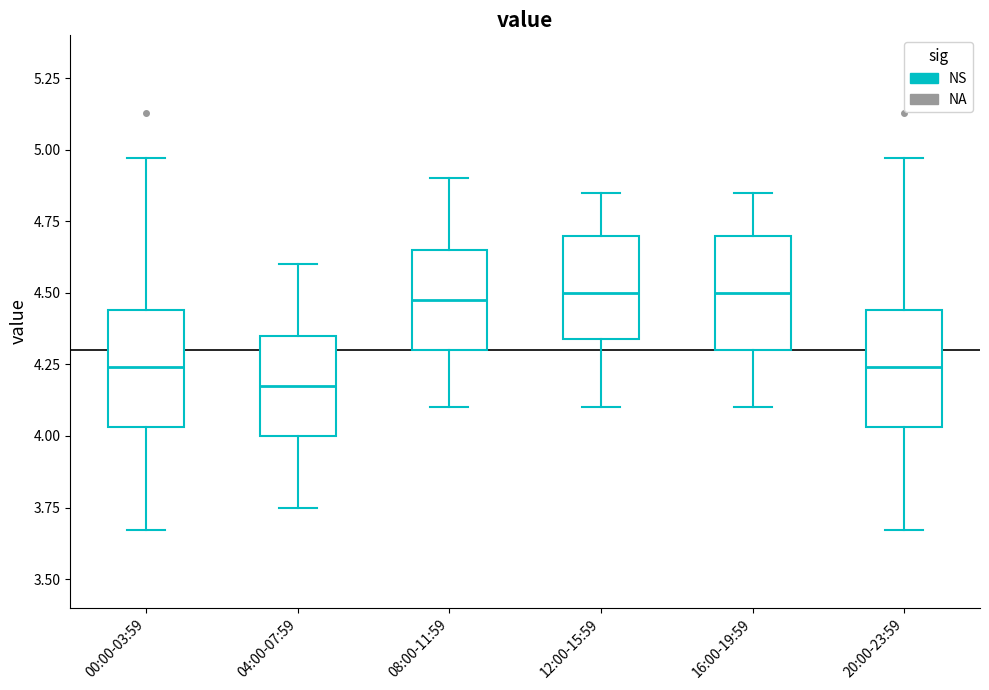

Reading left to right, read every box against the y-axis: the position of its median line, the range the box covers, and the ends of its whiskers. The values are not printed on the chart, so give them approximately, as read against the axis.

00:00-03:59: median 4.25, box 4.05 to 4.45, whiskers 3.65 to 4.95
04:00-07:59: median 4.20, box 4.00 to 4.35, whiskers 3.75 to 4.60
08:00-11:59: median 4.50, box 4.30 to 4.65, whiskers 4.10 to 4.90
12:00-15:59: median 4.50, box 4.35 to 4.70, whiskers 4.10 to 4.85
16:00-19:59: median 4.50, box 4.30 to 4.70, whiskers 4.10 to 4.85
20:00-23:59: median 4.25, box 4.05 to 4.45, whiskers 3.65 to 4.95